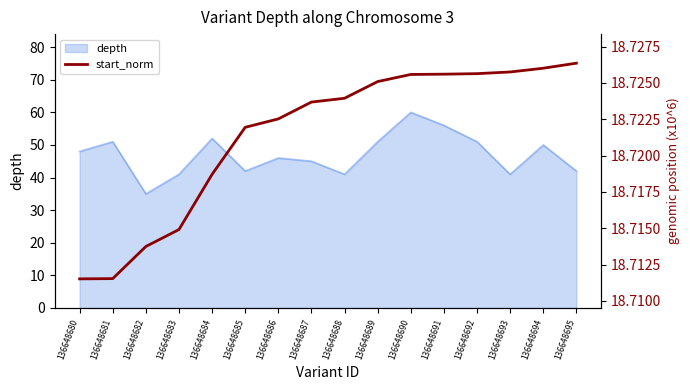

Is it true that depth equals 42 at 136648695?

True